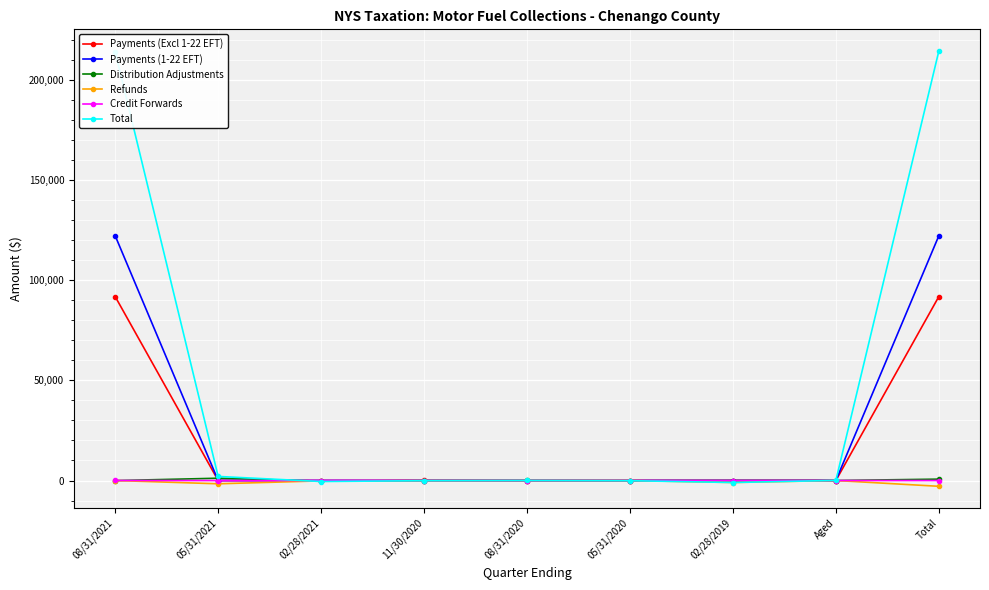

Count the number of data series in this chart.

6